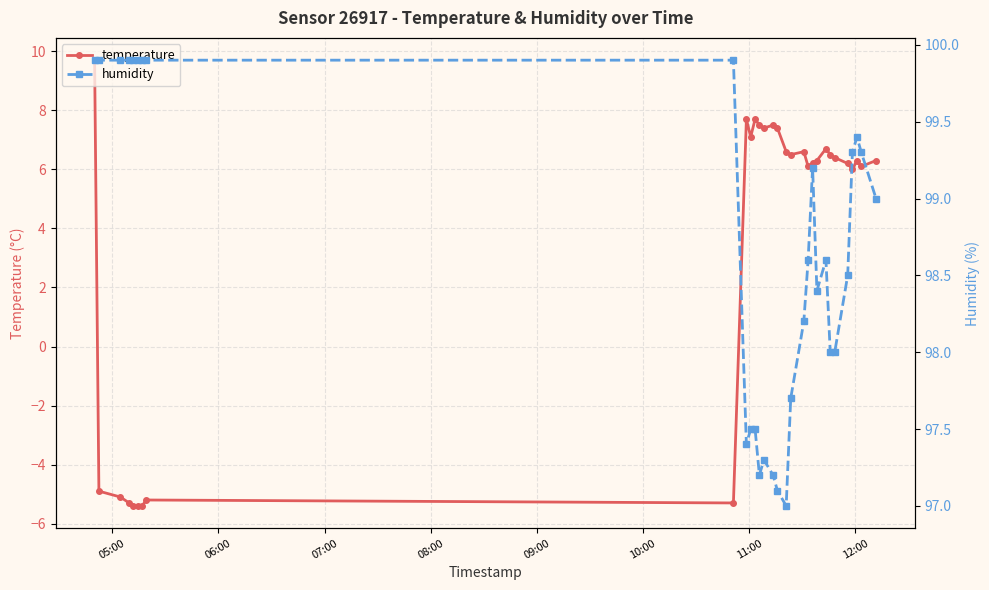

What is the lowest value of the temperature series?

-5.4